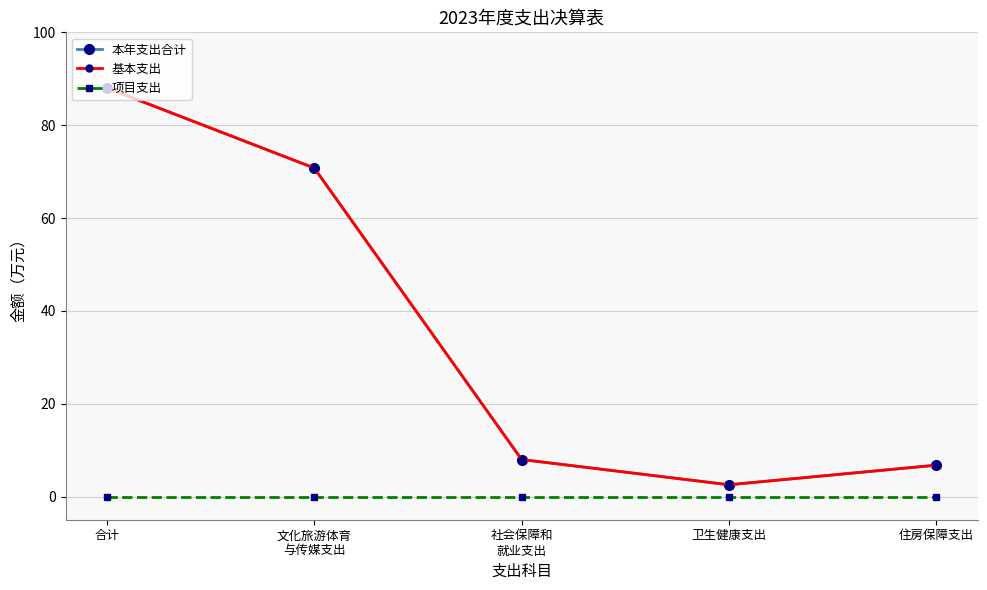

Reading right to left, list all the values displayed in this chart.

本年支出合计: 住房保障支出=6.8	卫生健康支出=2.5	社会保障和
就业支出=8.0	文化旅游体育
与传媒支出=70.8	合计=88.0
基本支出: 住房保障支出=6.8	卫生健康支出=2.5	社会保障和
就业支出=8.0	文化旅游体育
与传媒支出=70.8	合计=88.0
项目支出: 住房保障支出=0.0	卫生健康支出=0.0	社会保障和
就业支出=0.0	文化旅游体育
与传媒支出=0.0	合计=0.0